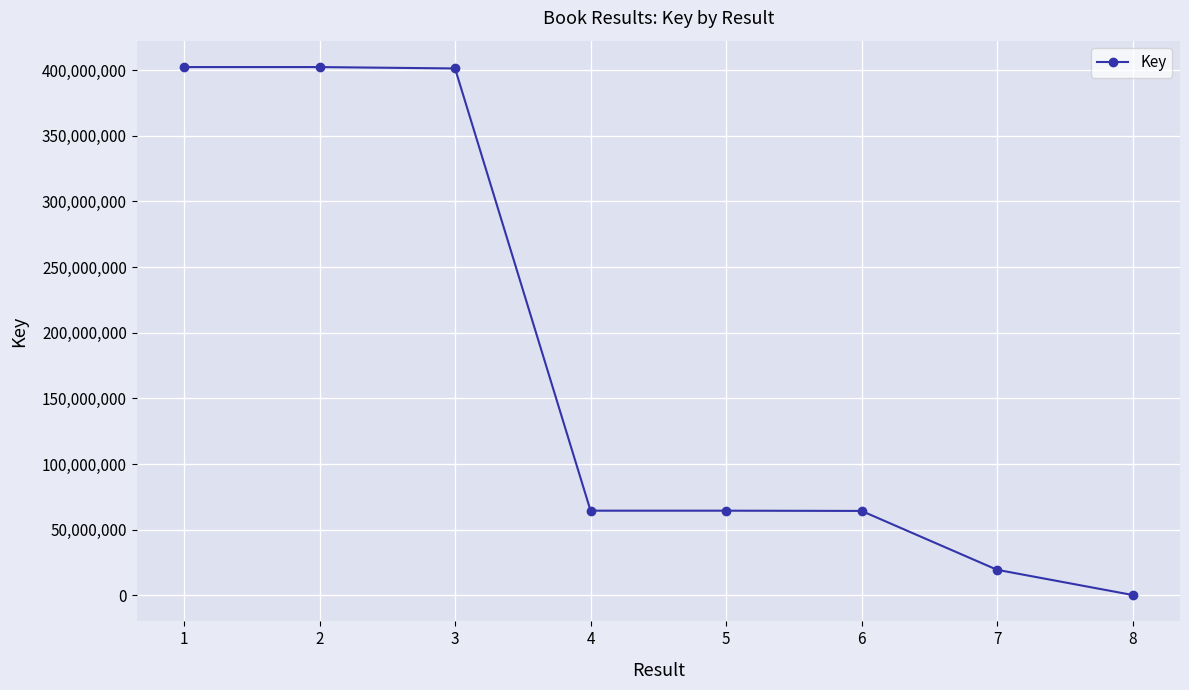

Is it true that the value at 3 is 639606023?

False